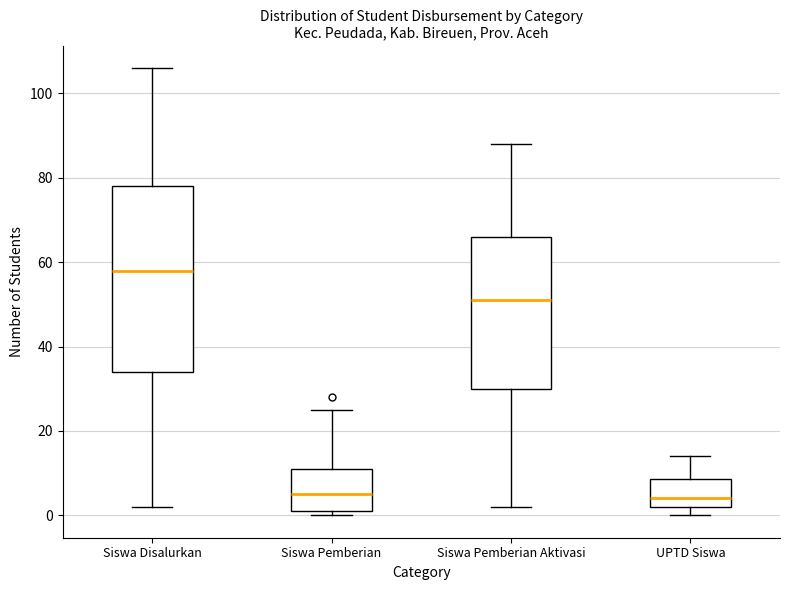

Comparing the boxes themselves (not the whiskers), which one is the tallest?

Siswa Disalurkan